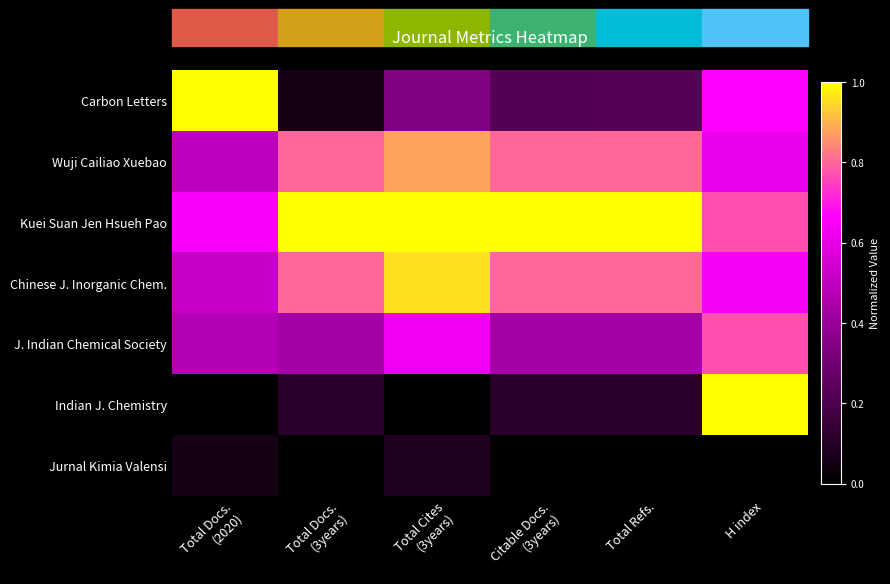

Which series has the widest spread of values?

Indian J. Chemistry